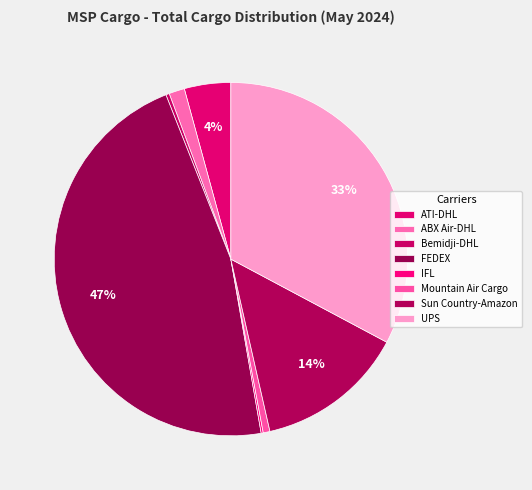

Is Mountain Air Cargo the majority of the pie?

No